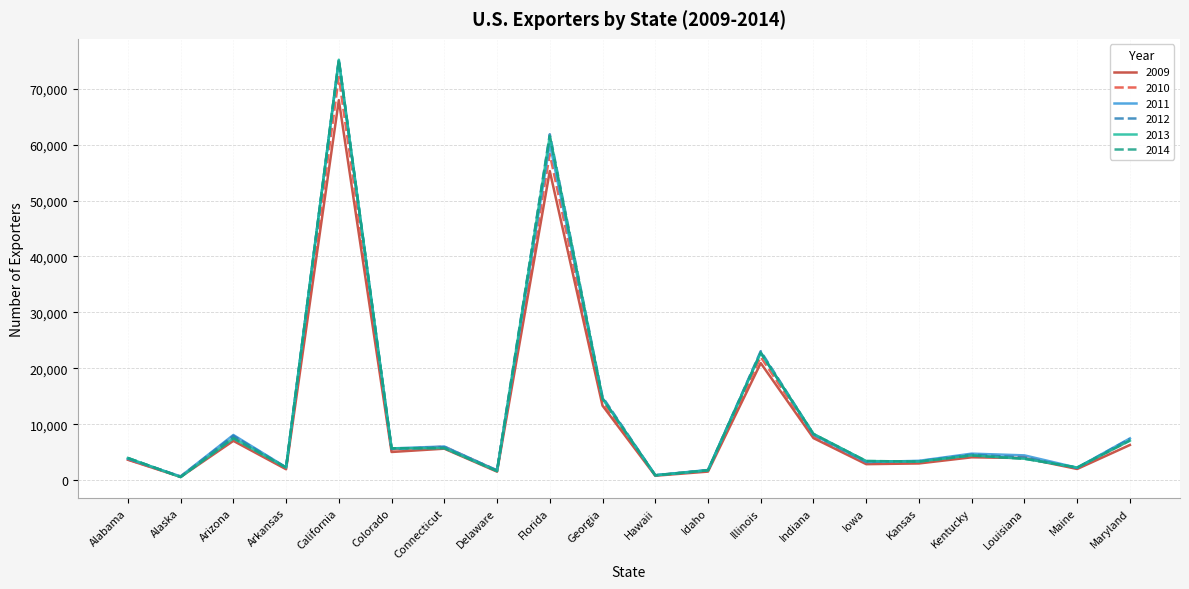

Does the chart have visible grid lines?

Yes